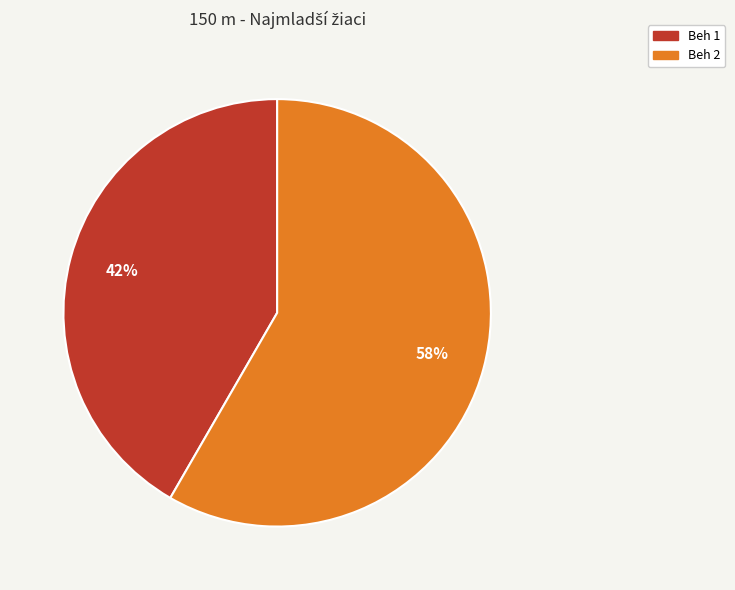

Does any single category account for the majority?

Yes